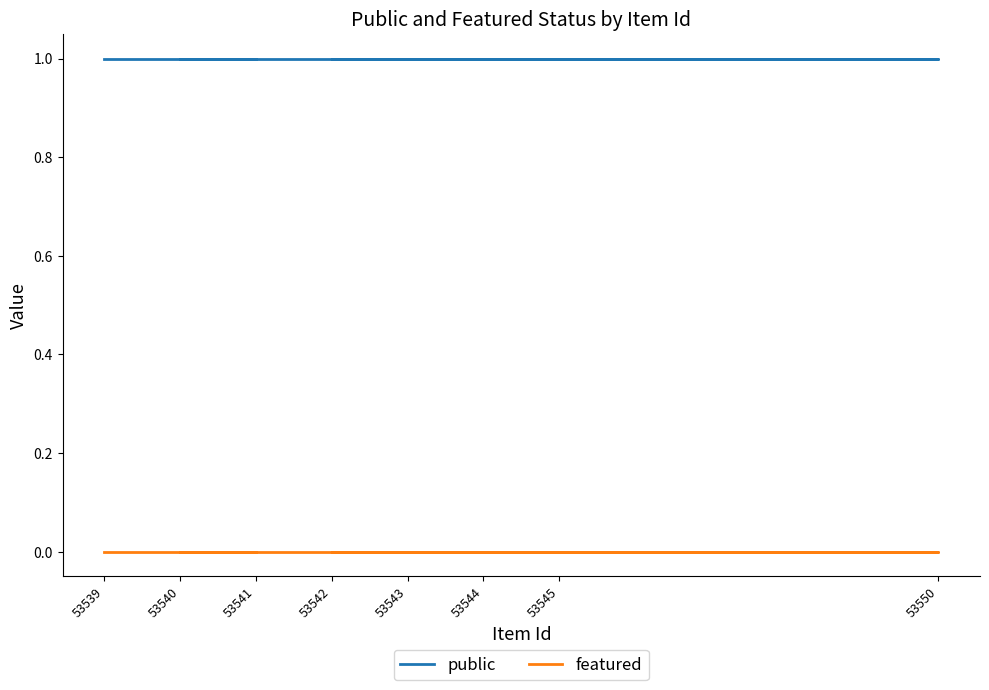

Reading left to right, list all the values displayed in this chart.

public: 53539=1	53541=1	53540=1	53543=1	53544=1	53550=1	53542=1	53545=1
featured: 53539=0	53541=0	53540=0	53543=0	53544=0	53550=0	53542=0	53545=0